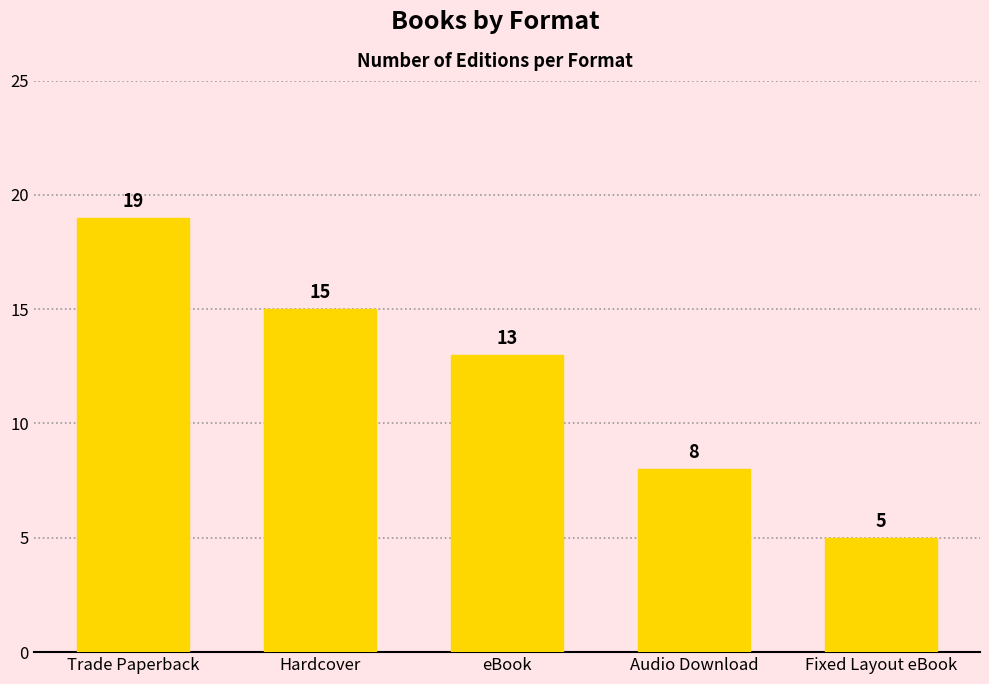

The value at eBook is 7. True or false?

False